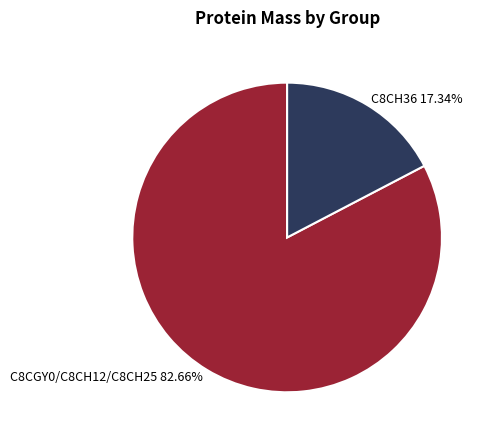

Is the sum of C8CGY0/C8CH12/C8CH25 82.66% and C8CH36 17.34% greater than half?

Yes